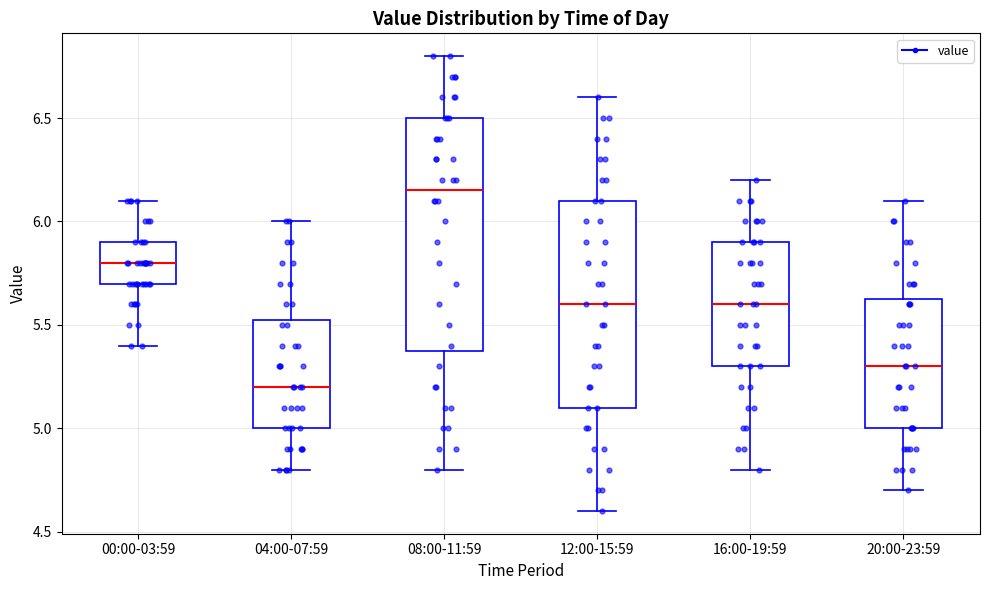

Which box's median line is the highest?

08:00-11:59